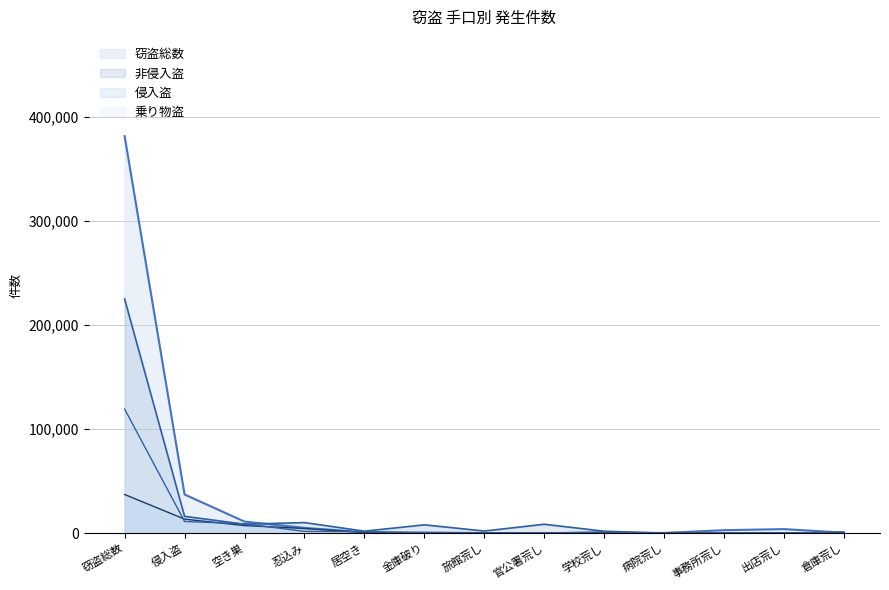

Reading left to right, what are all the values shown in this chart?

窃盗総数: 381769	37240	11166	5135	982	681	152	146	397	295	2931	3958	496
侵入盗: 37240	13551	7351	4541	734	0	0	0	383	0	0	0	668
乗り物盗: 119336	11307	9031	1787	1448	333	0	180	1277	0	0	0	1277
非侵入盗: 225193	16259	8654	10234	1972	8048	2106	8620	1930	65	81	289	35